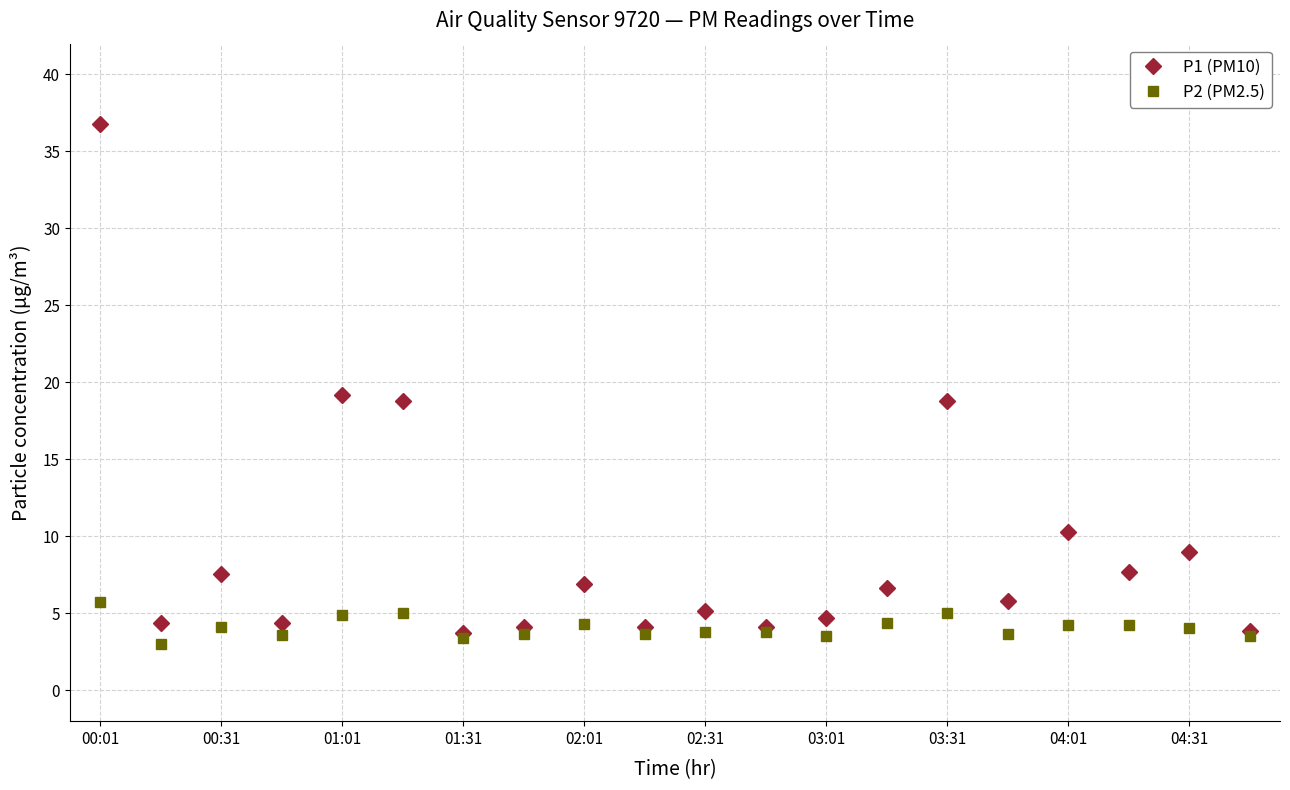

What is the maximum value shown in the chart?

36.8